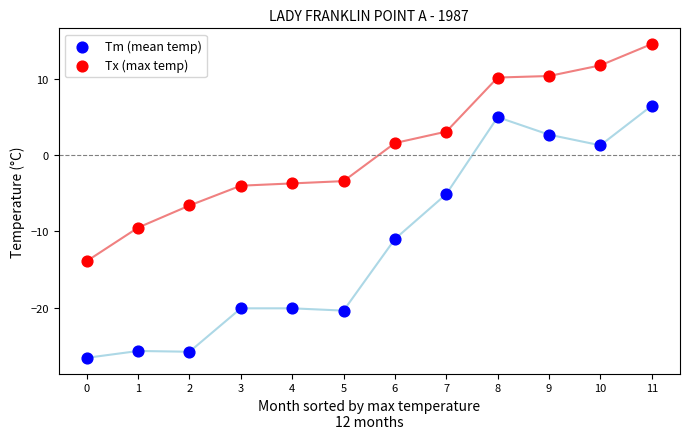

In the Tm (mean temp) series, what Y value is closest to -10?

-11.0